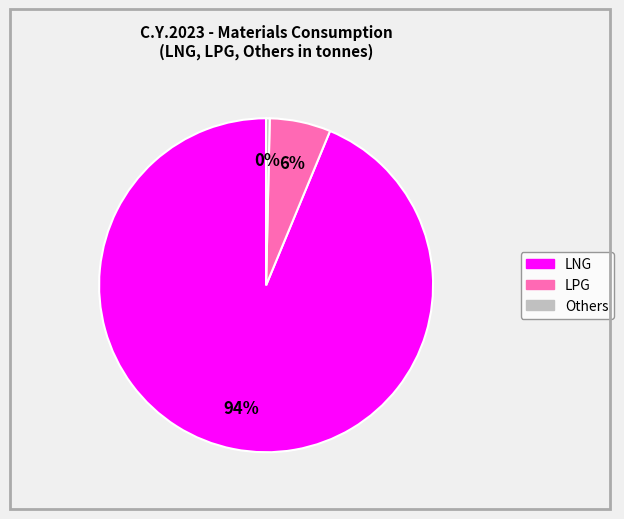

Does any single category account for the majority?

Yes